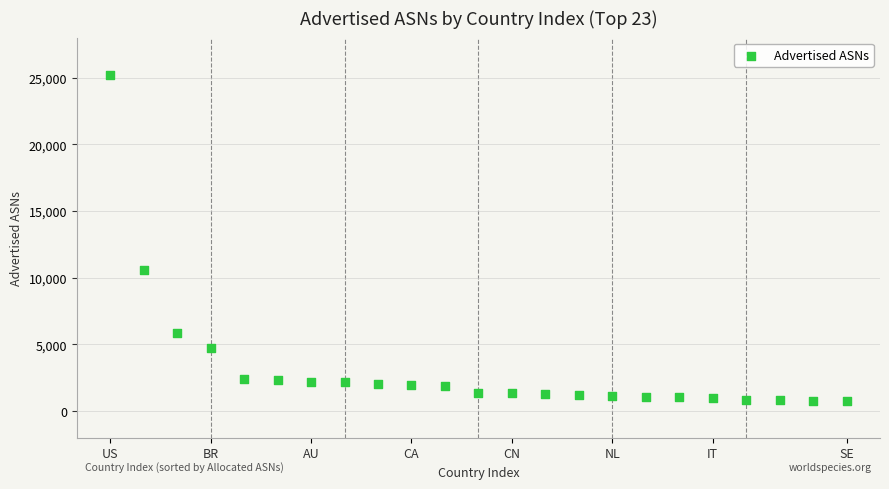

What is the range of Y values (max minus min)?

24431